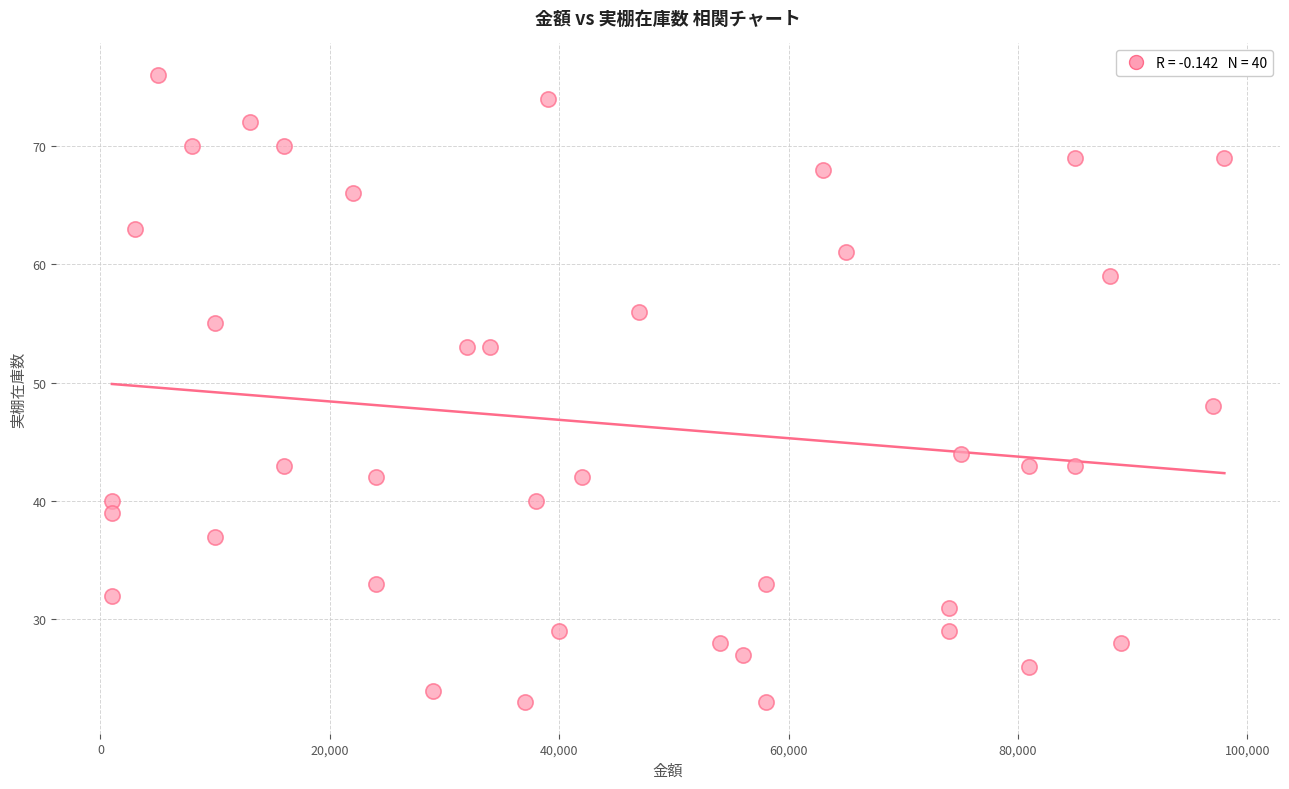

What Y value in the scatter plot is closest to 49?

48